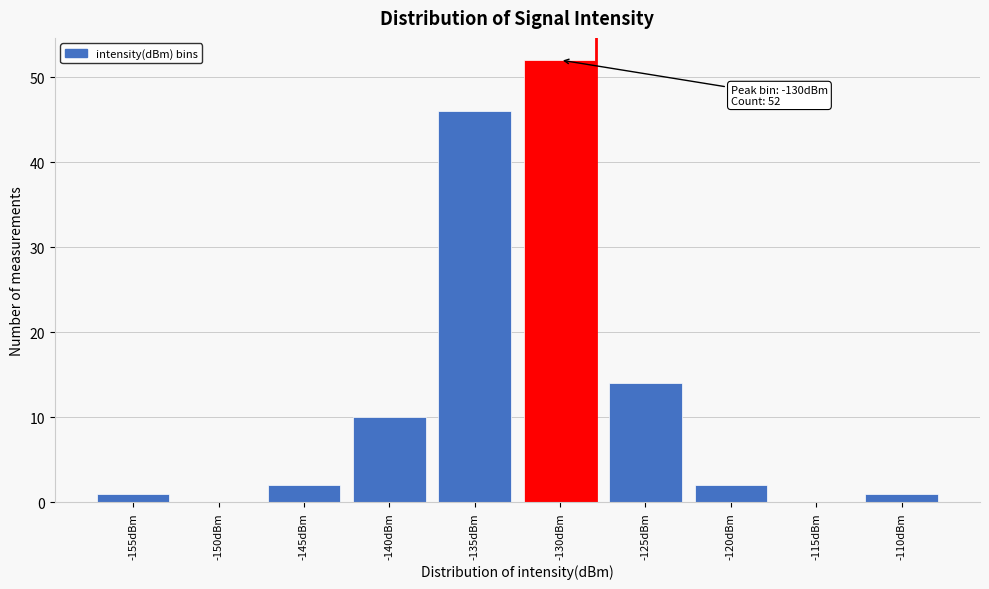

Reading right to left, list all the values displayed in this chart.

-110dBm=1	-115dBm=0	-120dBm=2	-125dBm=14	-130dBm=52	-135dBm=46	-140dBm=10	-145dBm=2	-150dBm=0	-155dBm=1